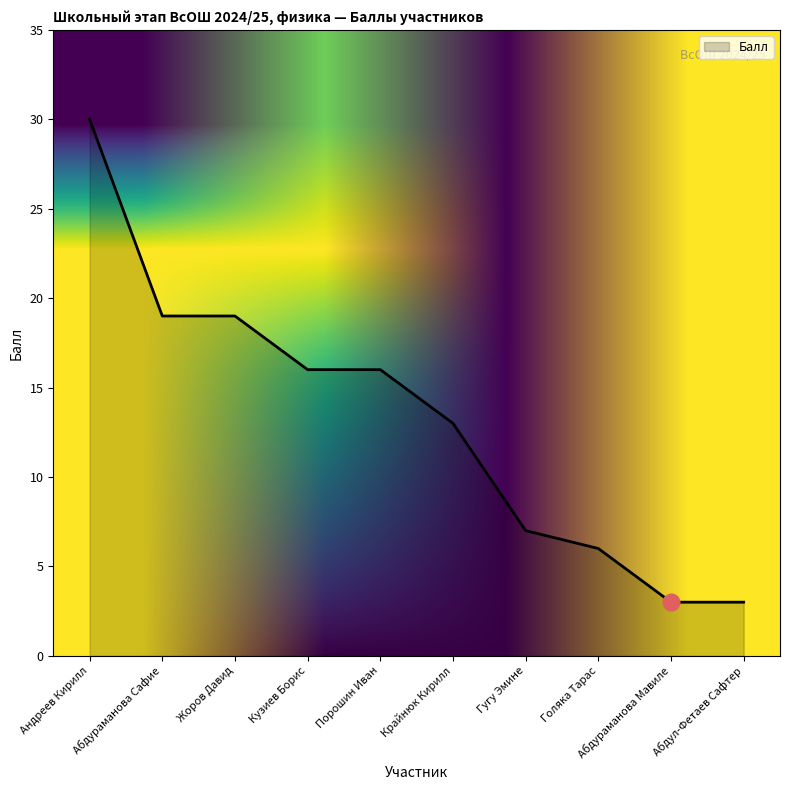

The chart shows a value of 19 at Жоров Давид. True or false?

True